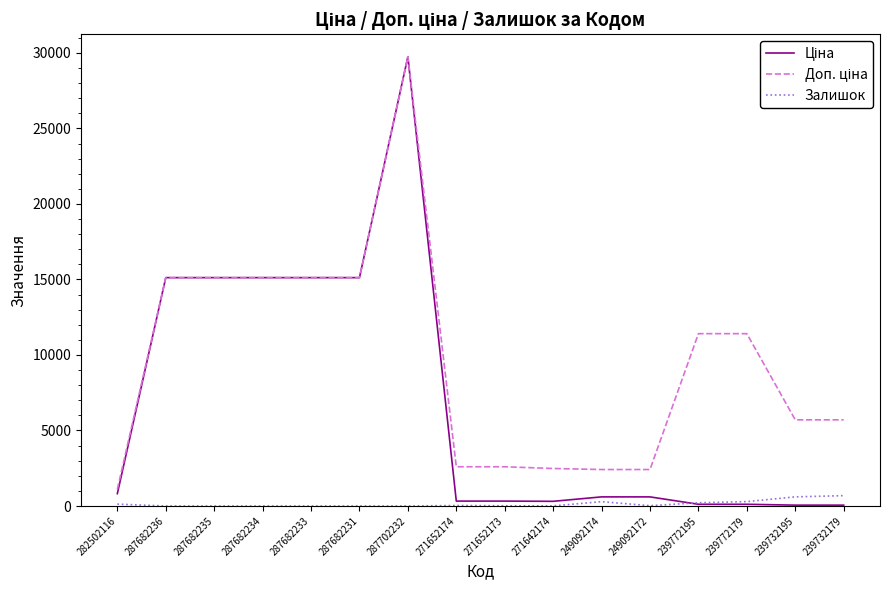

At which category is the sum across all series the highest?

287702232